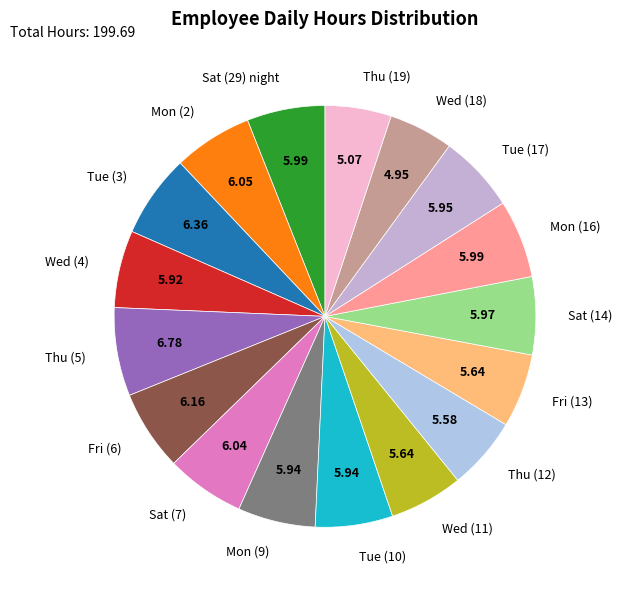

Is there a majority slice in this chart?

No